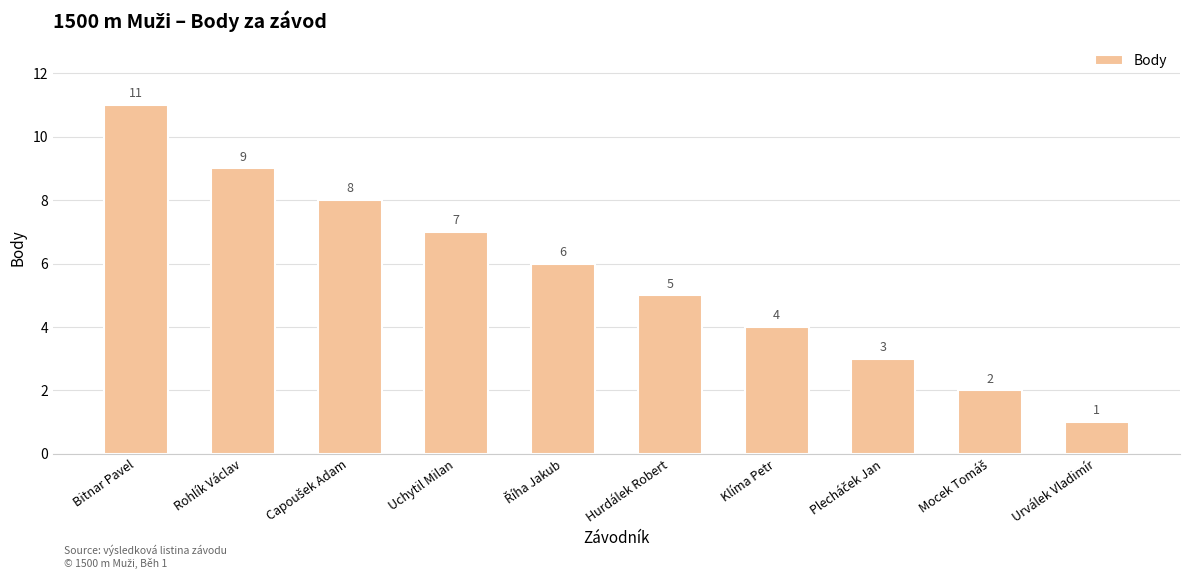

What is the sum of all values?

56